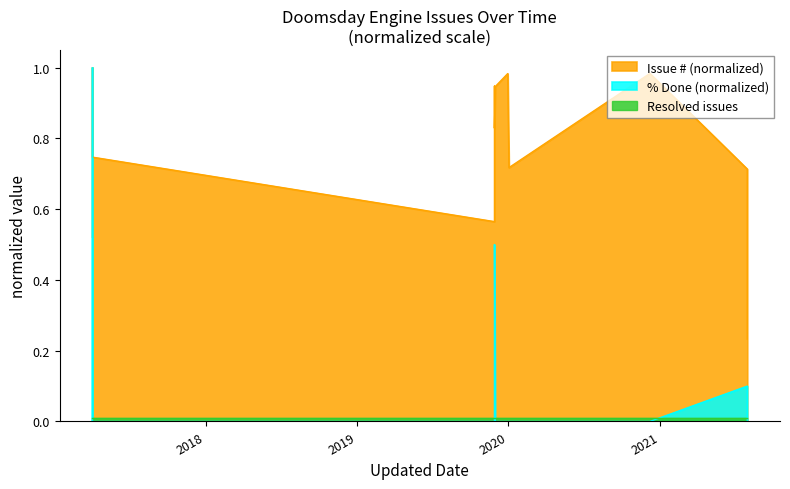

True or false: Issue # and % Done cross at least once.

False